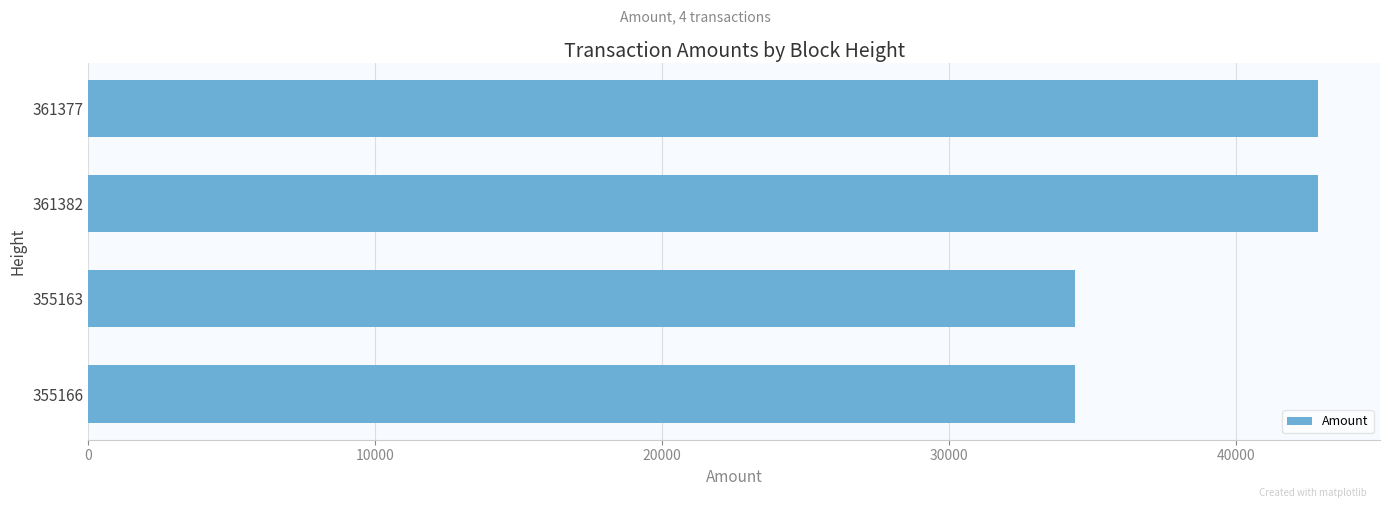

The chart shows a value of 34380 at 355163. True or false?

True